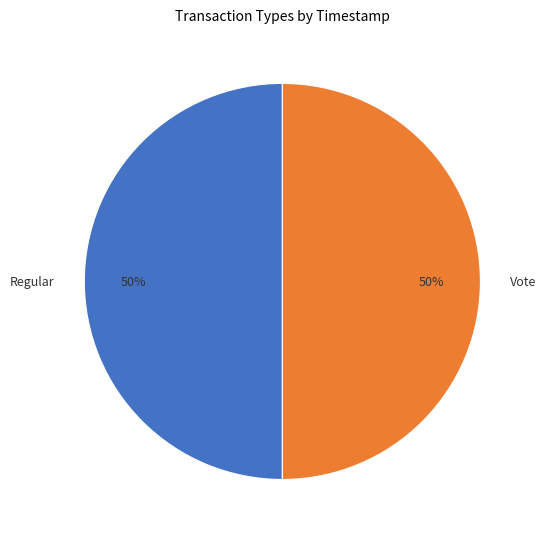

How many segments does this pie chart have?

2